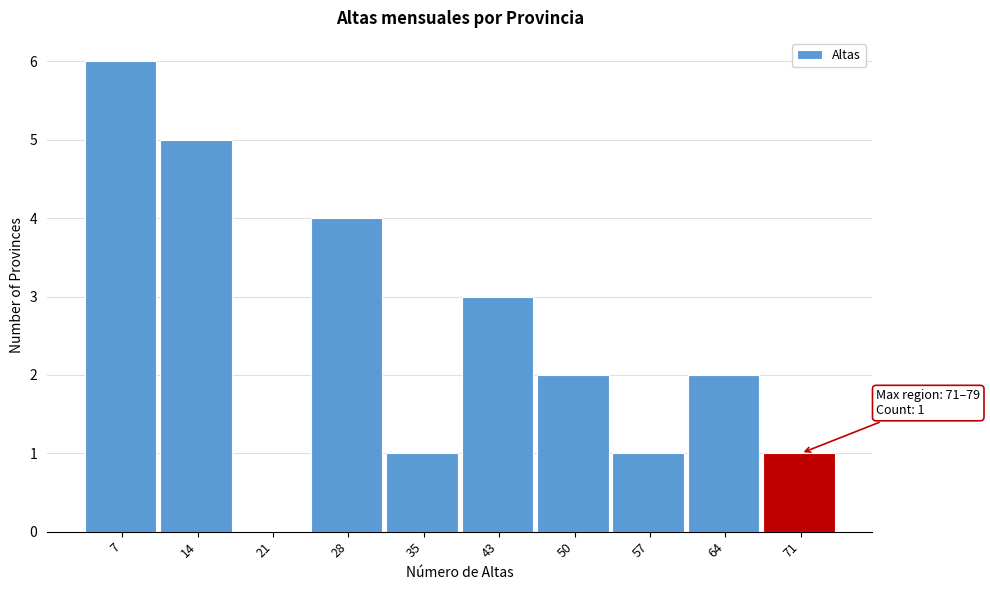

Reading left to right, transcribe all the data shown in this chart.

7=6	14=5	21=0	28=4	35=1	43=3	50=2	57=1	64=2	71=1